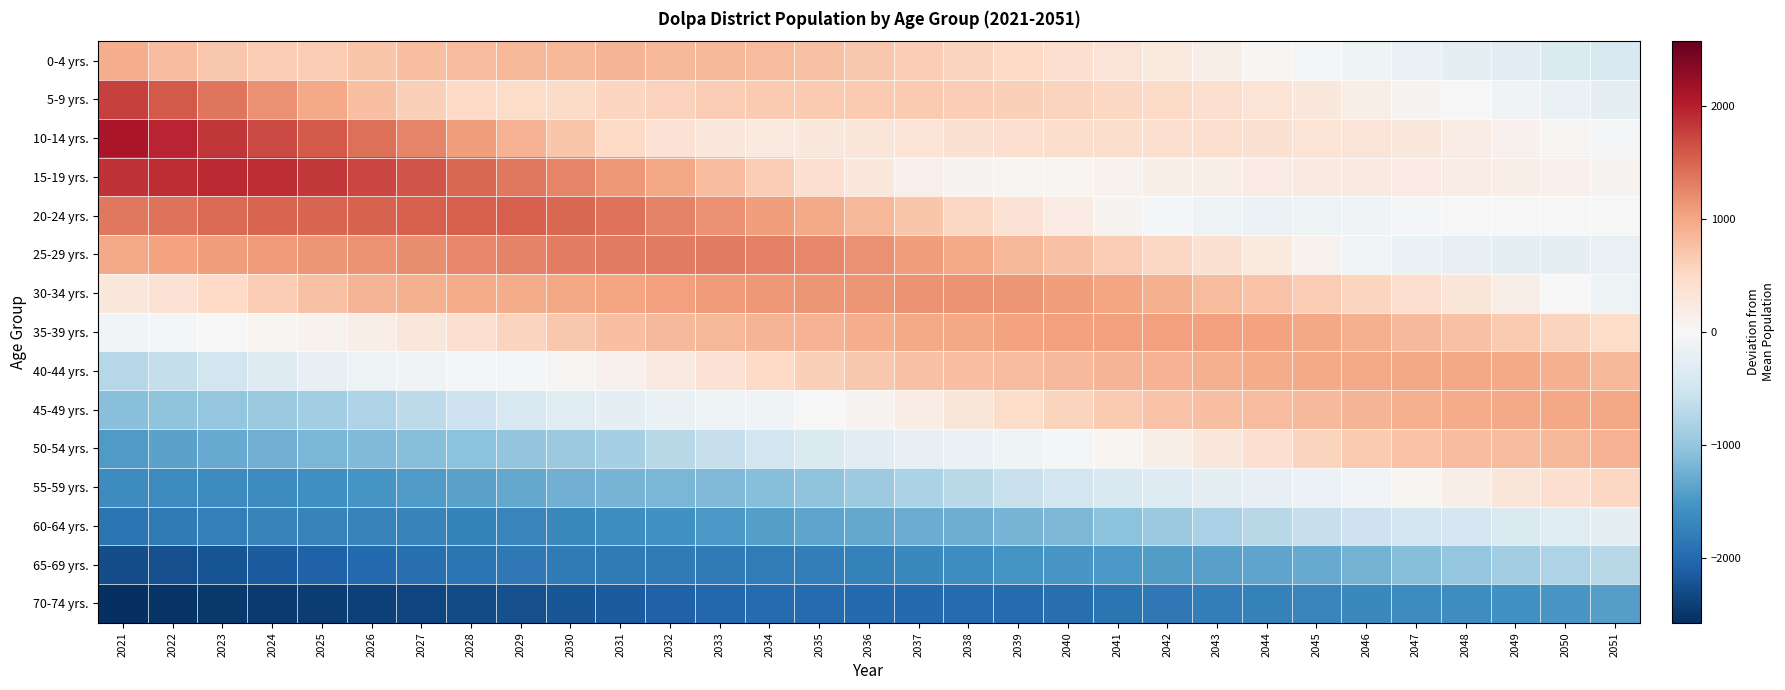

At which category does the chart reach its minimum across all series?

2021